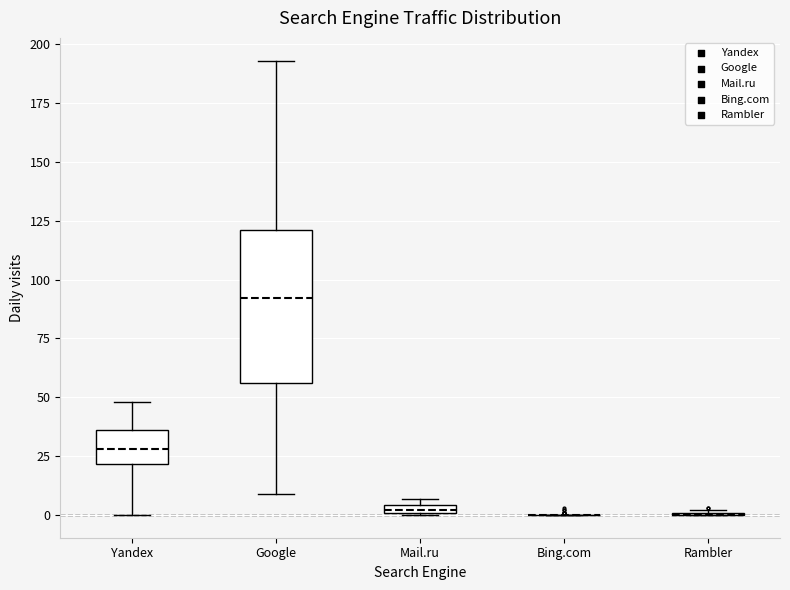

Comparing the boxes themselves (not the whiskers), which one is the tallest?

Google